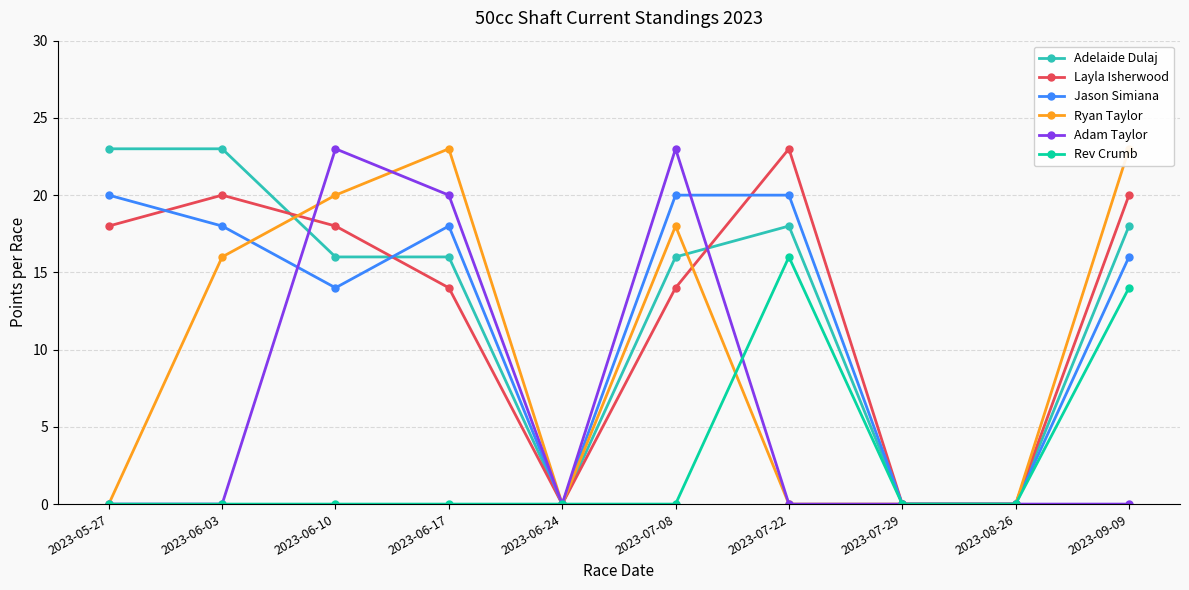

At which category is the sum across all series the highest?

2023-06-10